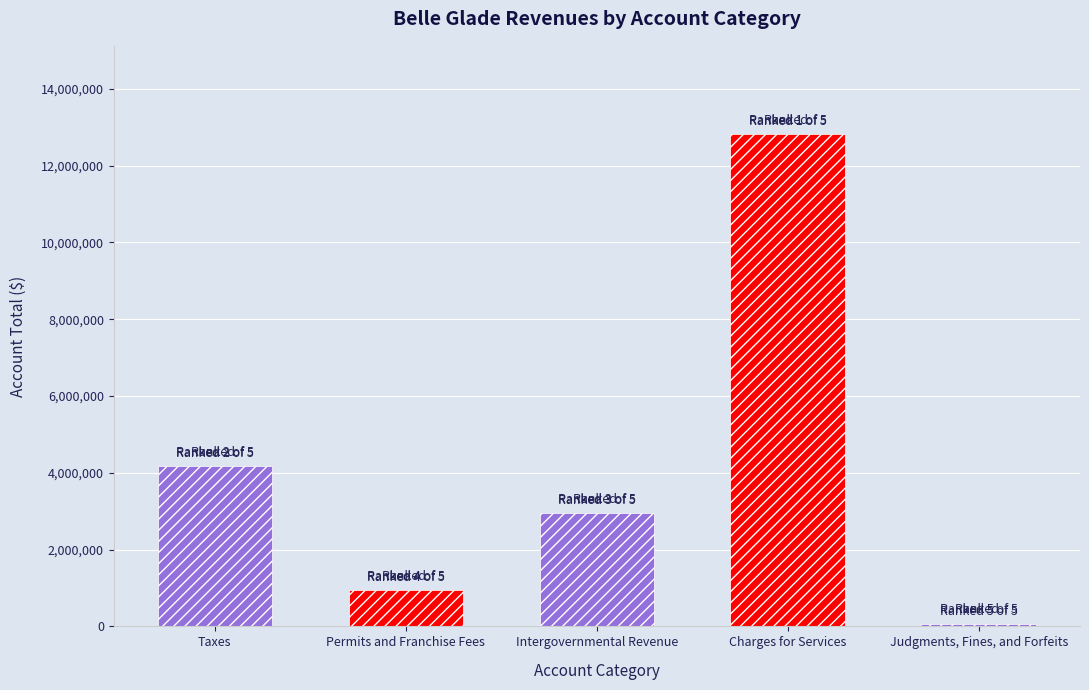

Reading left to right, what are all the values shown in this chart?

4175199	947554	2947725	12813507	65934